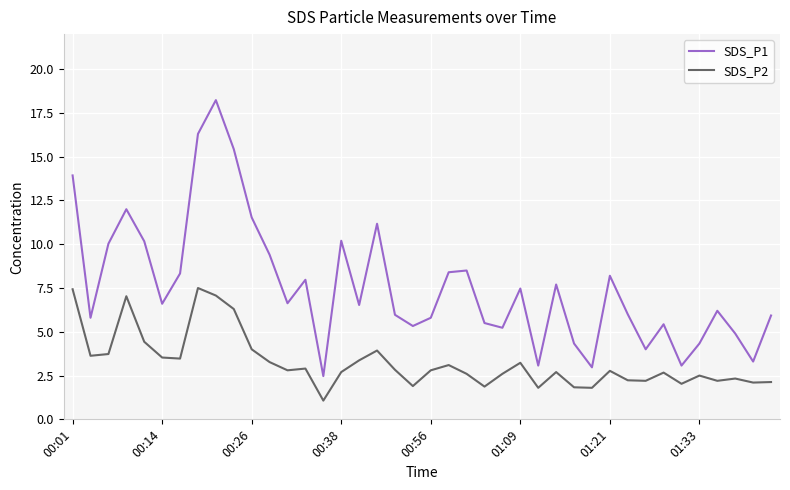

Which series has the largest total across all categories?

SDS_P1